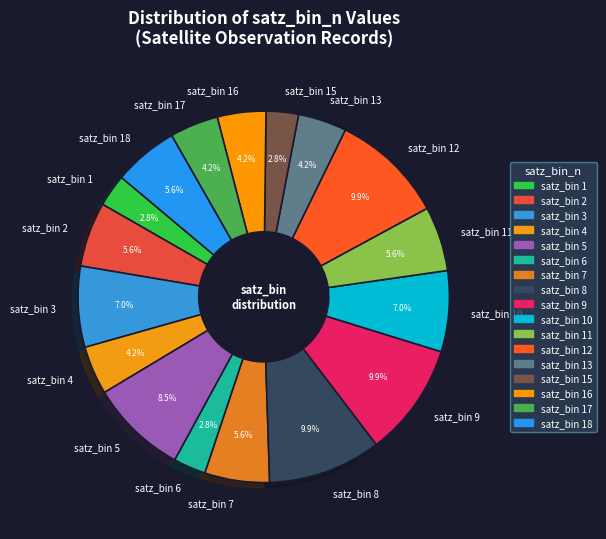

What portion of the pie excludes satz_bin 8?

90.1%